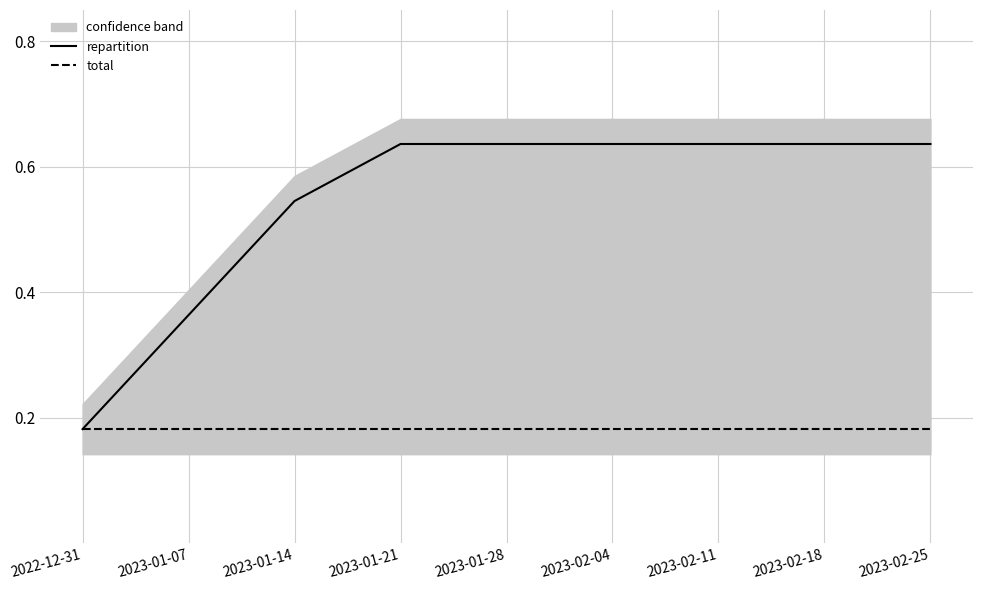

Is it true that total equals 0.2 at 2023-02-11?

True